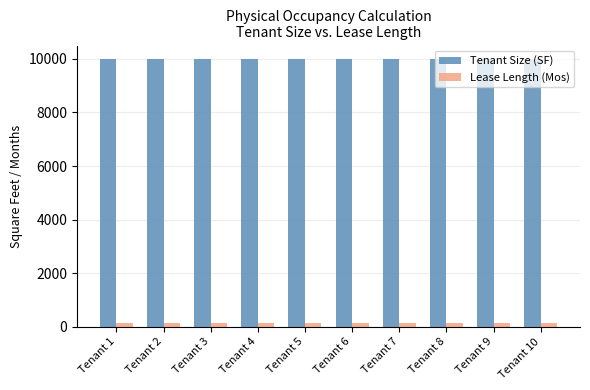

What is the maximum value shown in the chart?

10000